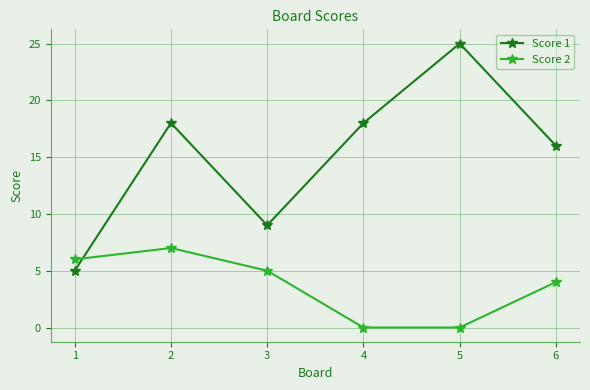

How many intersections are there between Score 2 and Score 1?

1